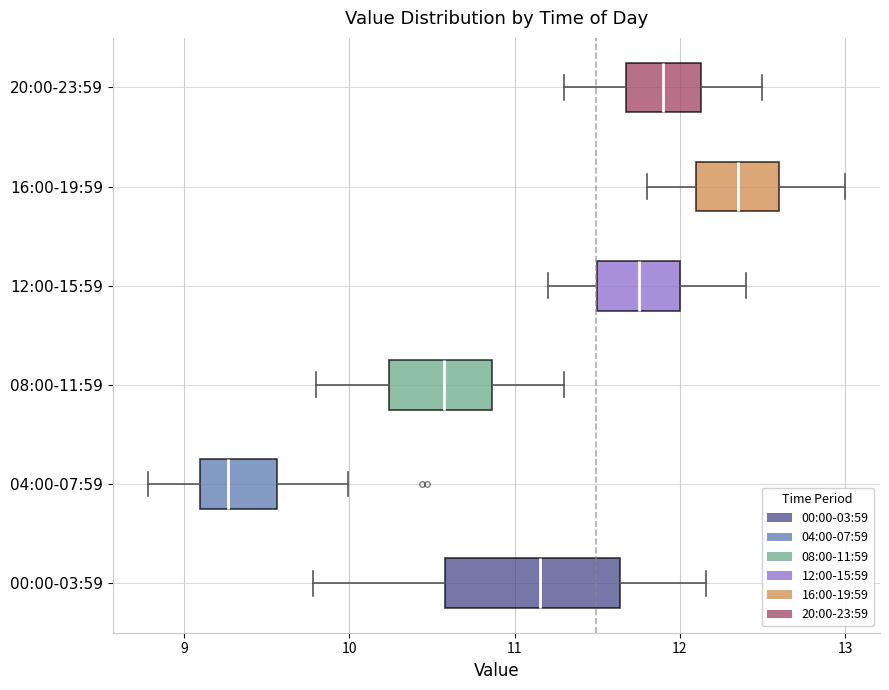

Reading bottom to top, transcribe this box plot: for each box, give where its median line is, the range the box spans, and where its two whiskers end, as read against the x-axis. The values are not printed on the chart, so give them approximately, as read against the axis.

00:00-03:59: median 11.2, box 10.6 to 11.6, whiskers 9.8 to 12.2
04:00-07:59: median 9.3, box 9.1 to 9.6, whiskers 8.8 to 10.0
08:00-11:59: median 10.6, box 10.2 to 10.9, whiskers 9.8 to 11.3
12:00-15:59: median 11.8, box 11.5 to 12.0, whiskers 11.2 to 12.4
16:00-19:59: median 12.4, box 12.1 to 12.6, whiskers 11.8 to 13.0
20:00-23:59: median 11.9, box 11.7 to 12.1, whiskers 11.3 to 12.5